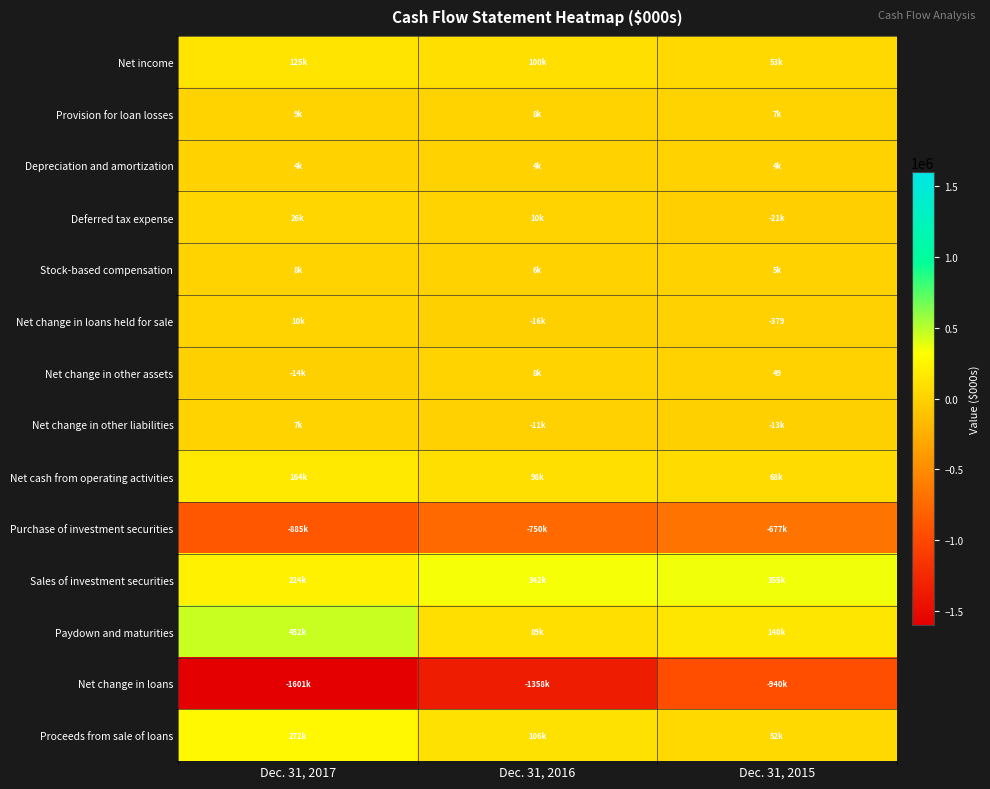

Count the number of data series in this chart.

14